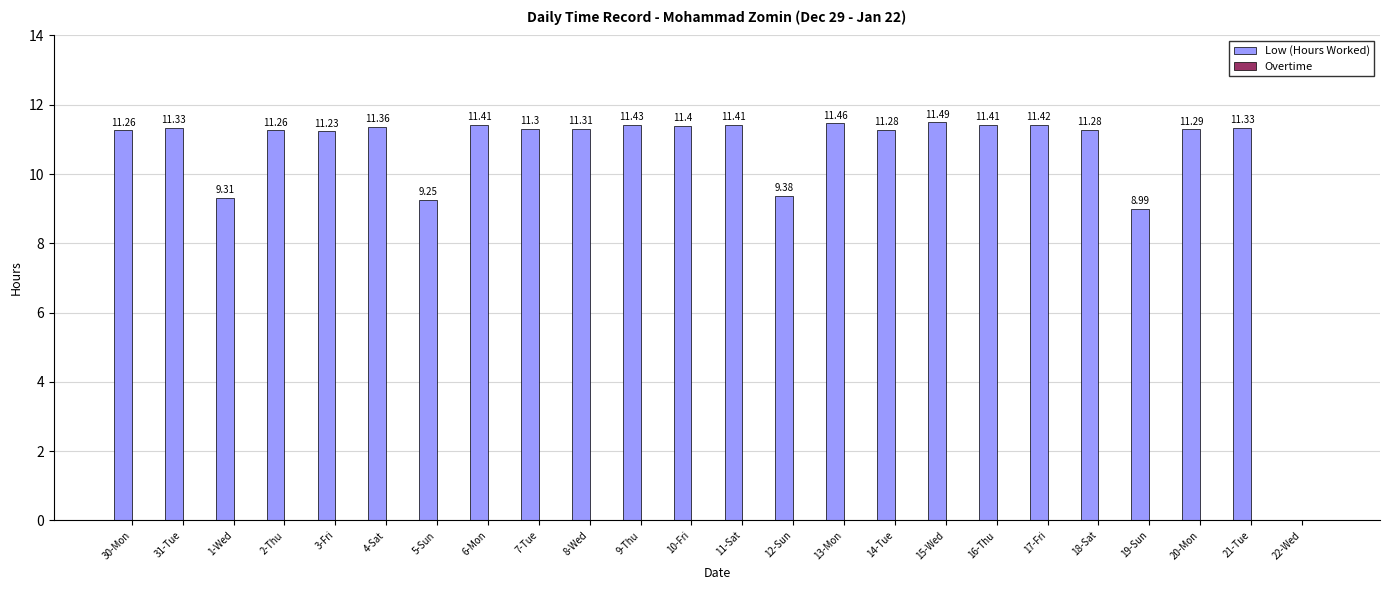

Between 16-Thu and 31-Tue, which is larger?

16-Thu